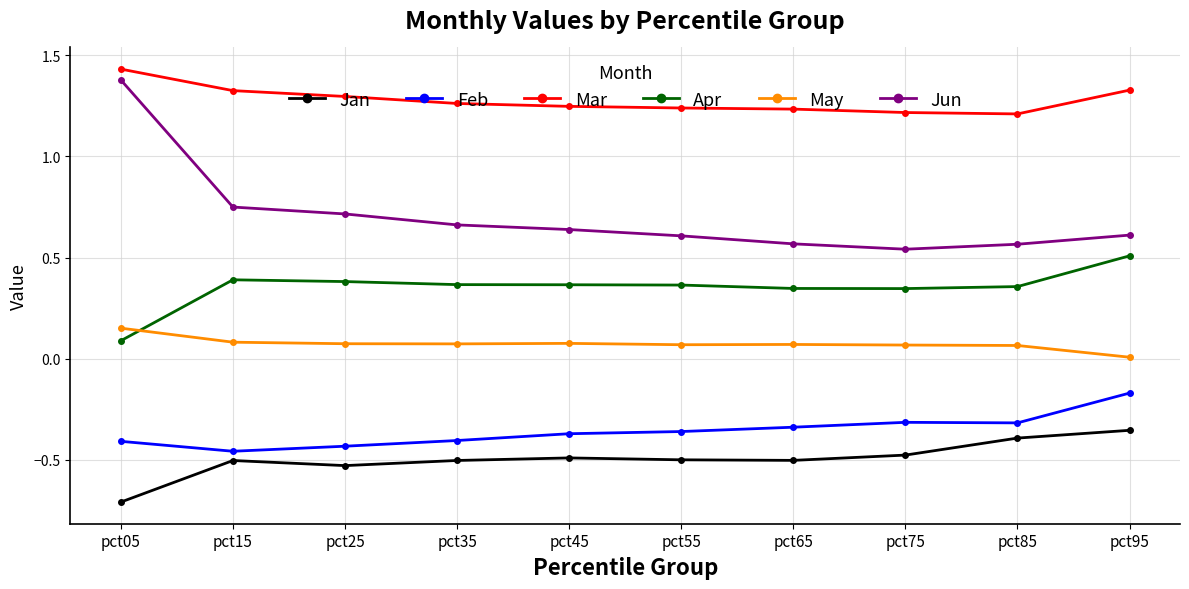

Is the value of Feb at pct65 greater than the value of Mar at pct55?

No